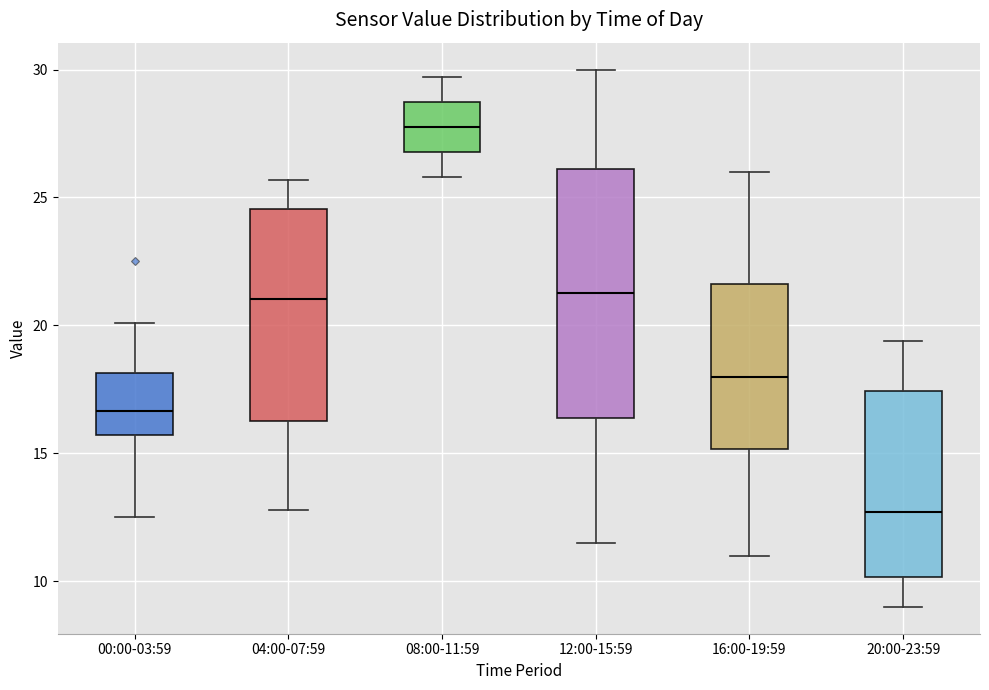

Where does the median line of the box for 00:00-03:59 sit on the y-axis? The values are not printed on the chart, so give them approximately, as read against the axis.

16.5